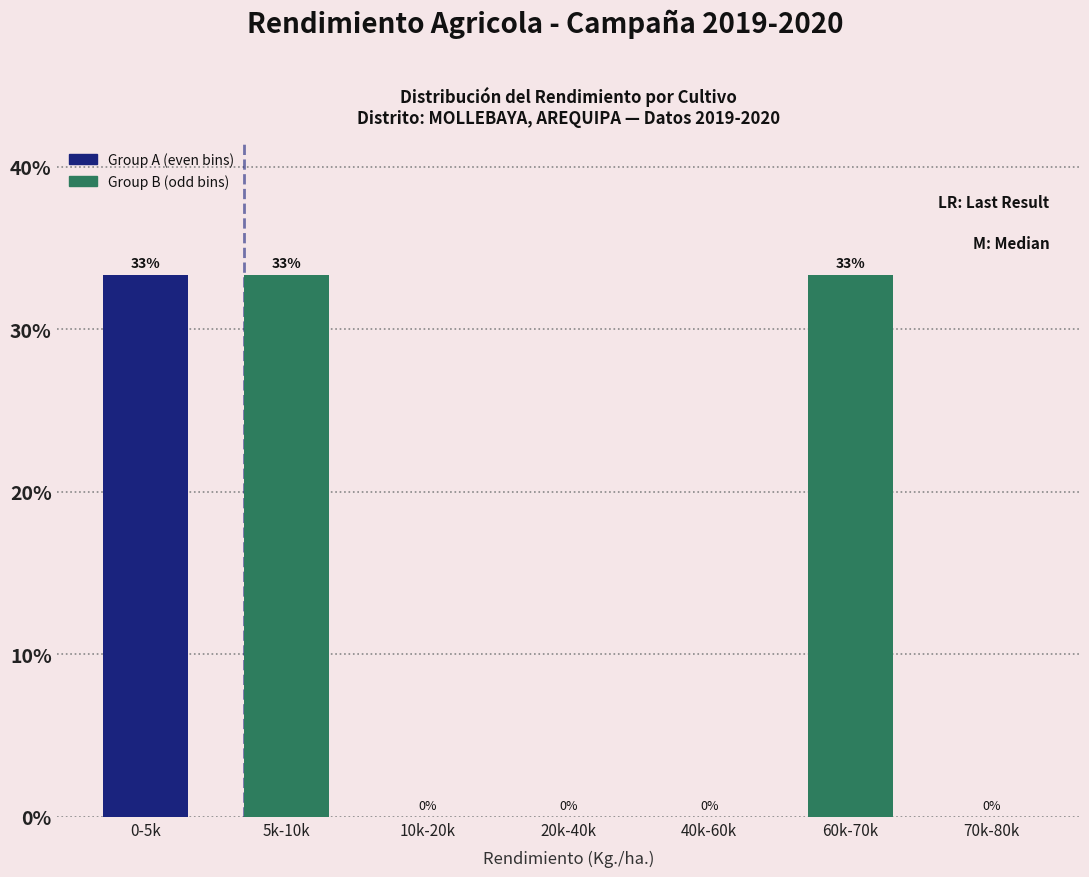

What is the maximum value shown in the chart?

33.3